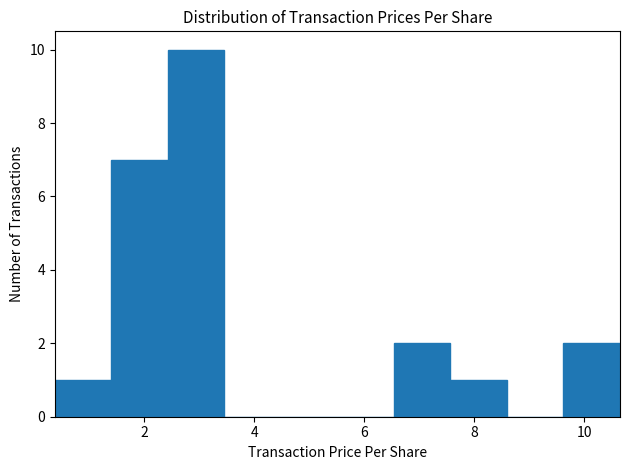

Over which range of the x-axis is the bar tallest?

2.4 to 3.4